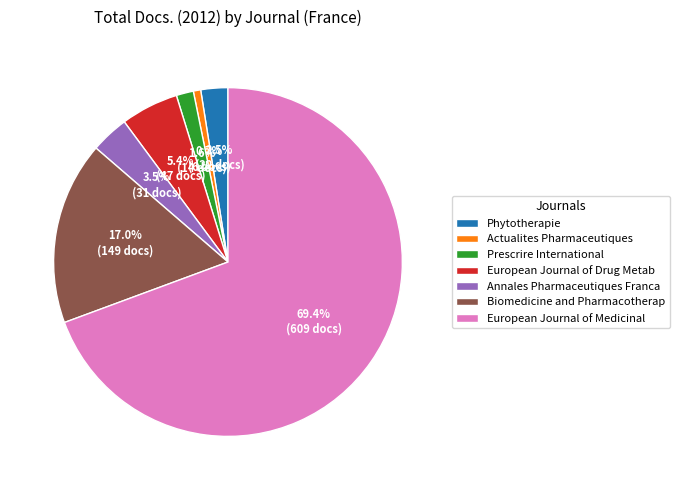

What percentage is NOT represented by Biomedicine and Pharmacotherap?

83.0%